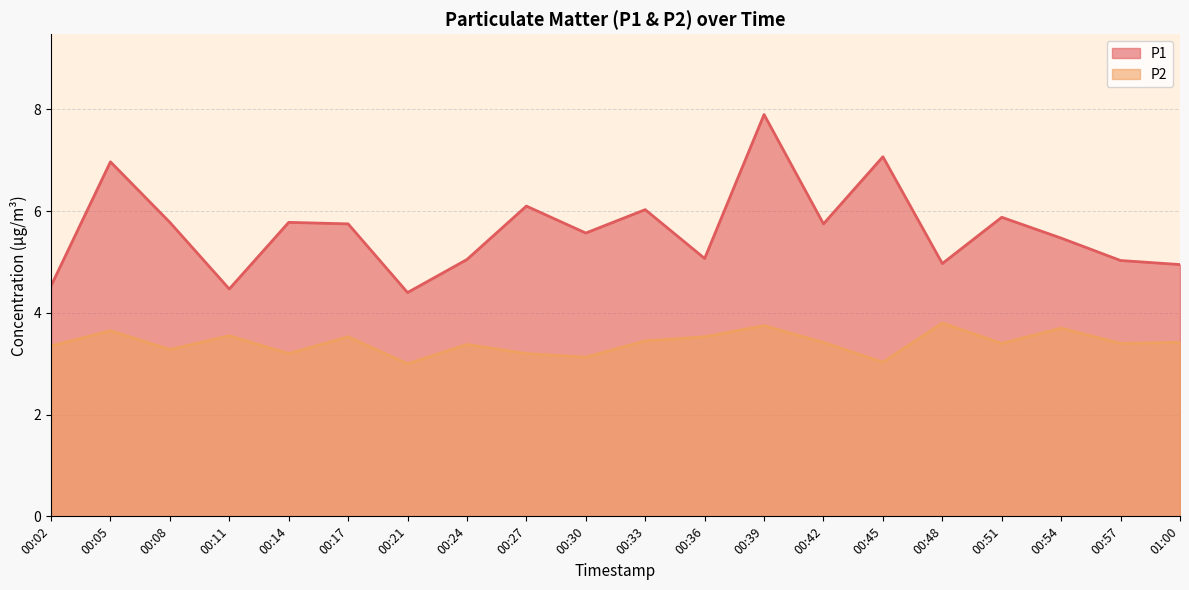

Where is the first local minimum for P2?

00:08